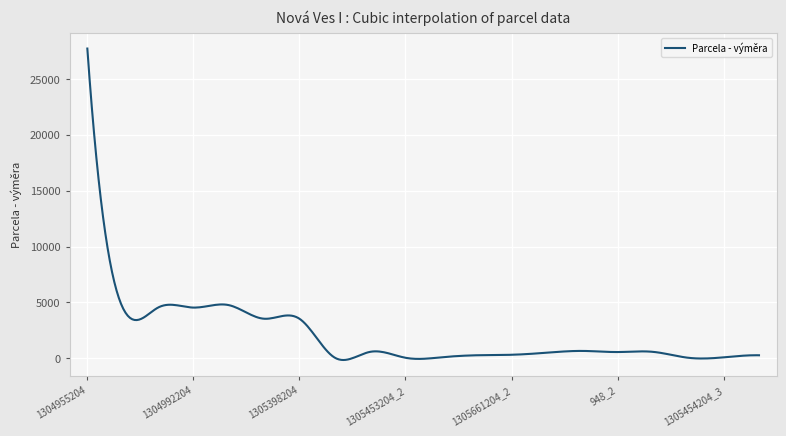

What is the maximum value shown in the chart?

27721.0